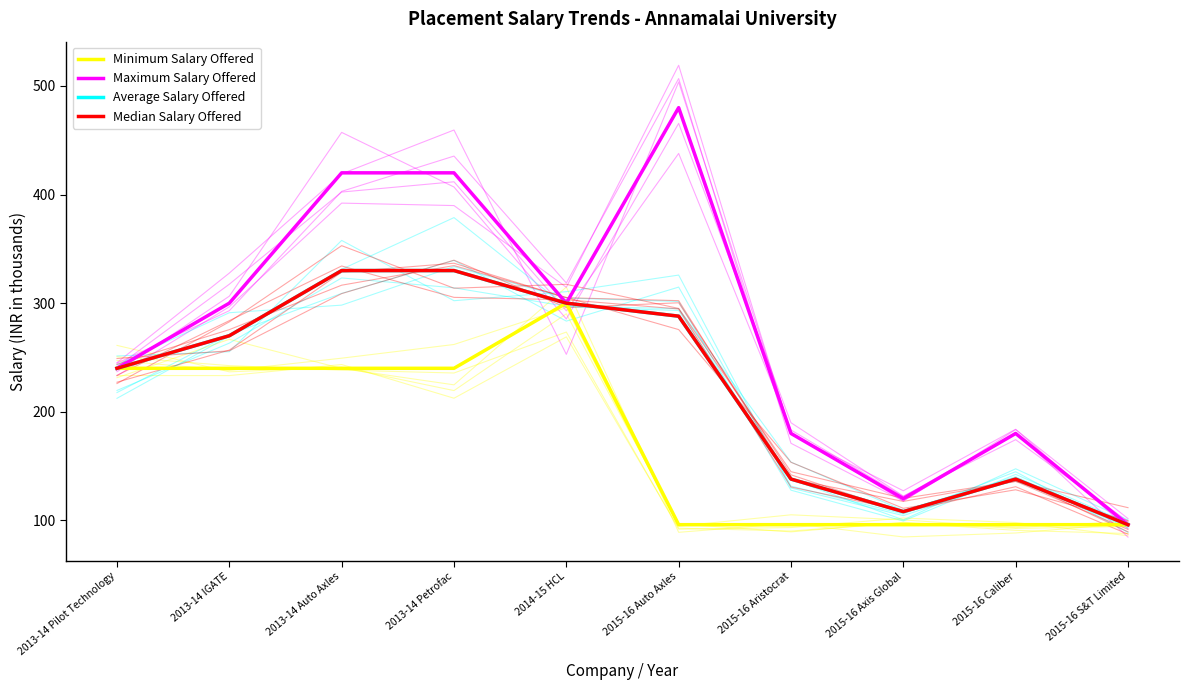

How many distinct data groups are displayed?

4